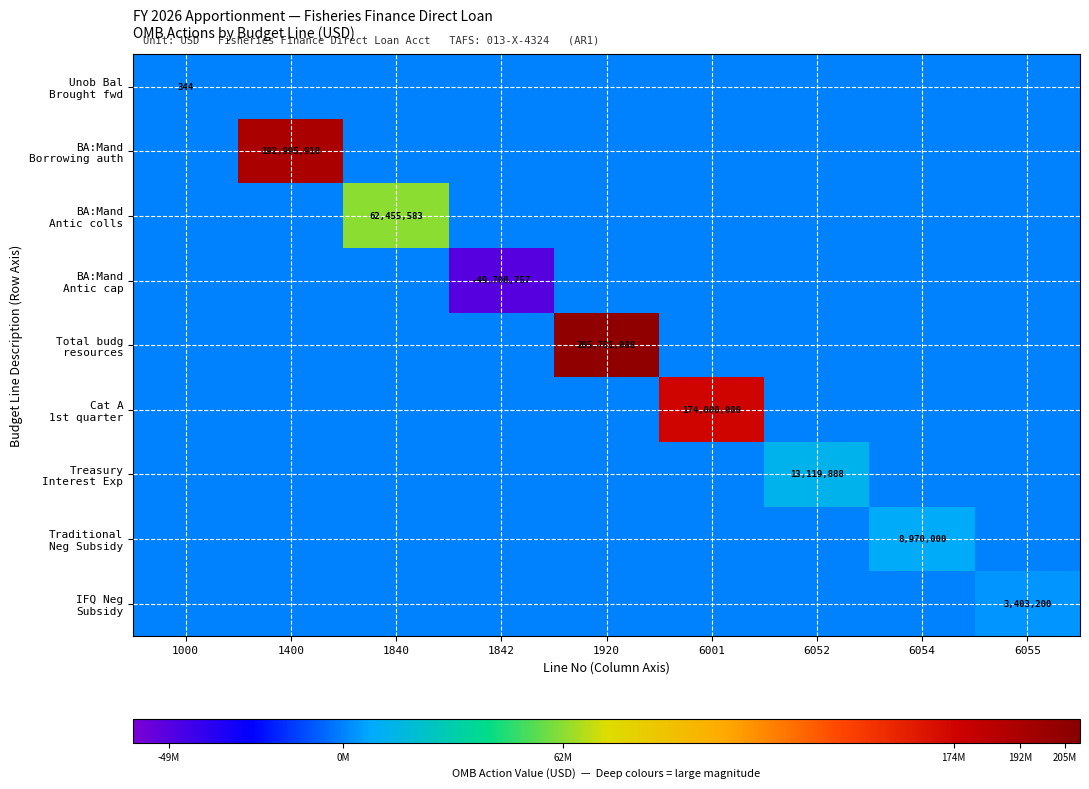

Which label corresponds to the smallest value in the chart?

1842